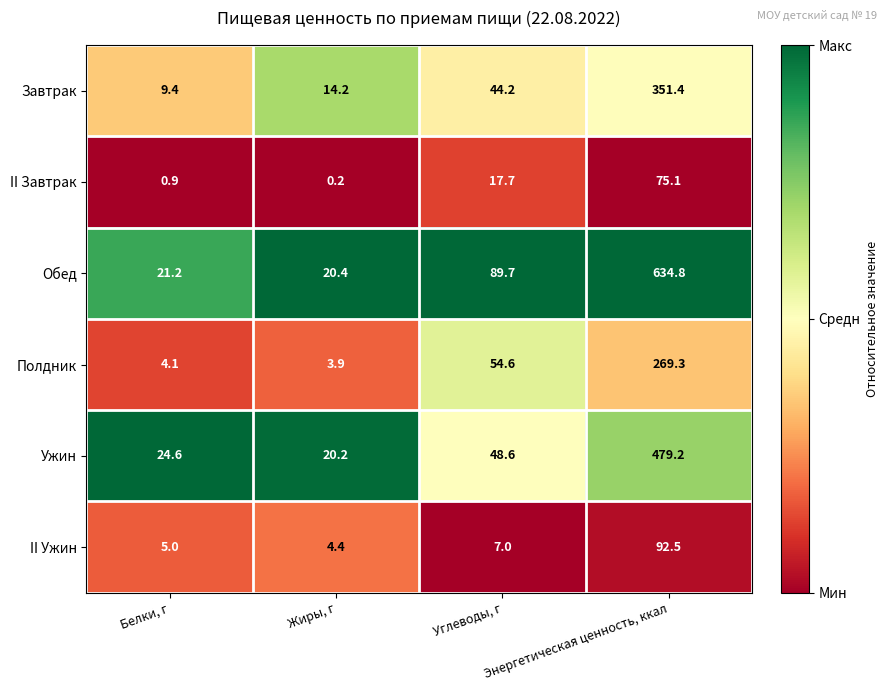

What is the difference between the maximum and minimum values in the Ужин series?

459.0